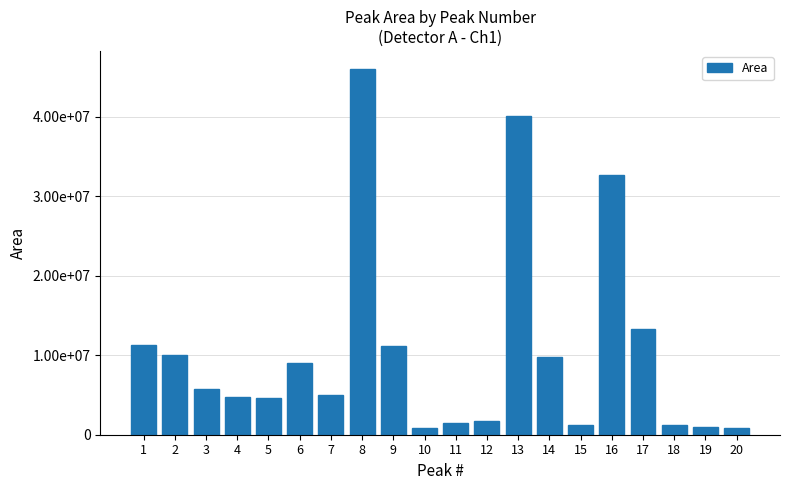

What is the difference between the values at 14 and 15?

8526698